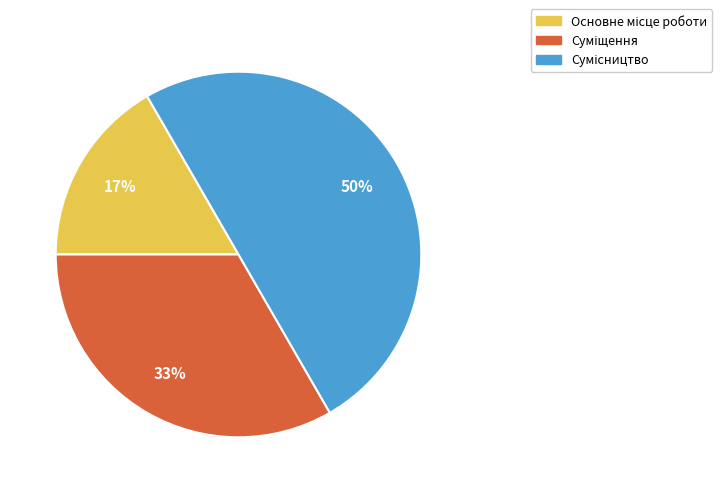

To the nearest percent, what is the average slice percentage?

33%